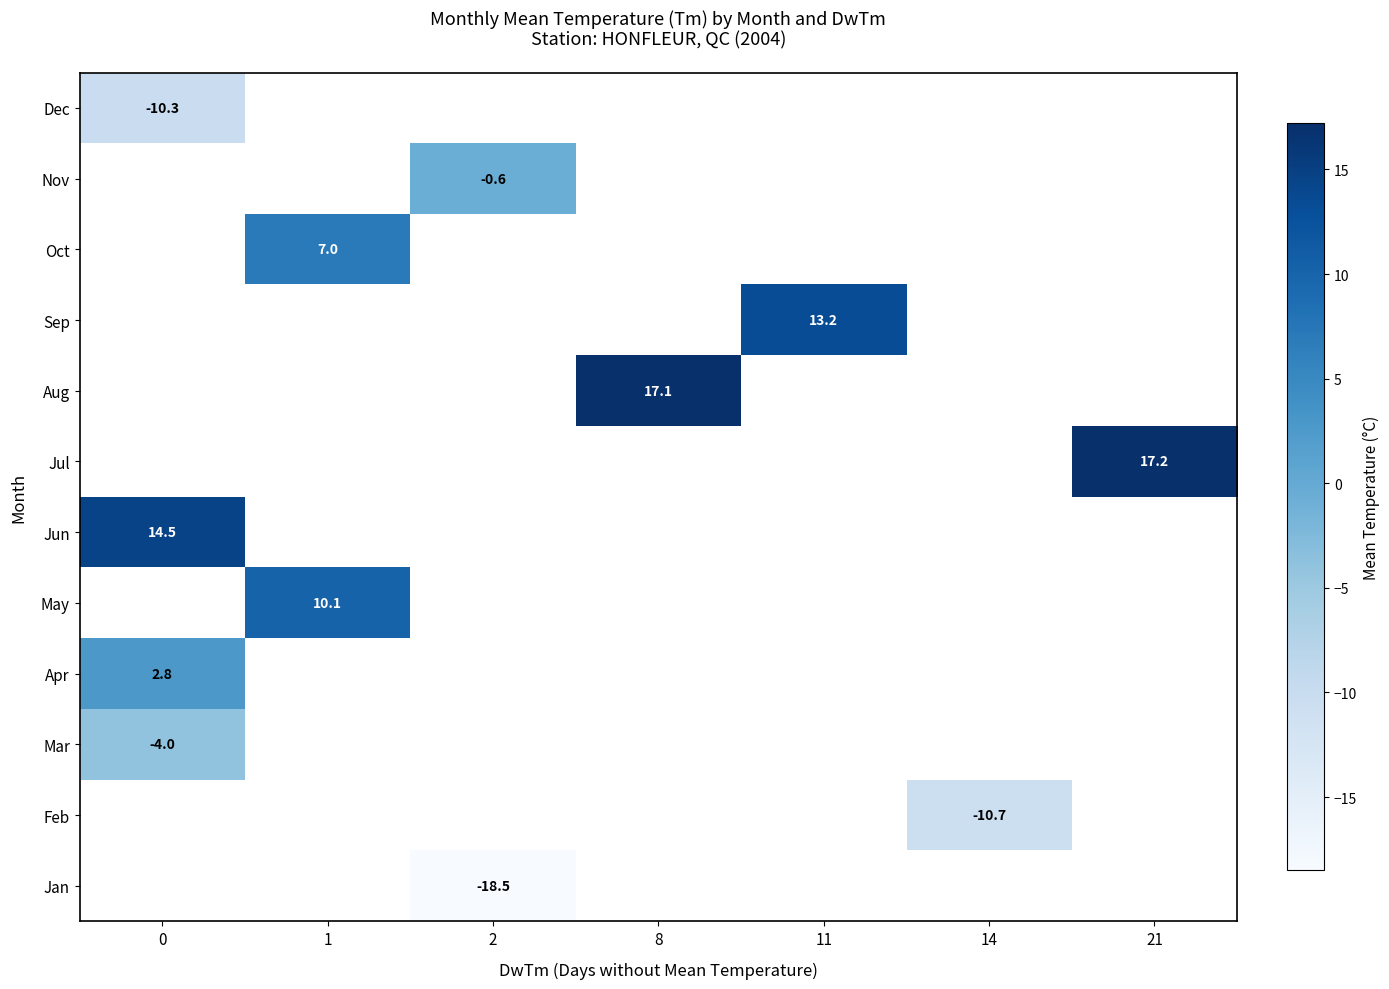

Count the number of data series in this chart.

12